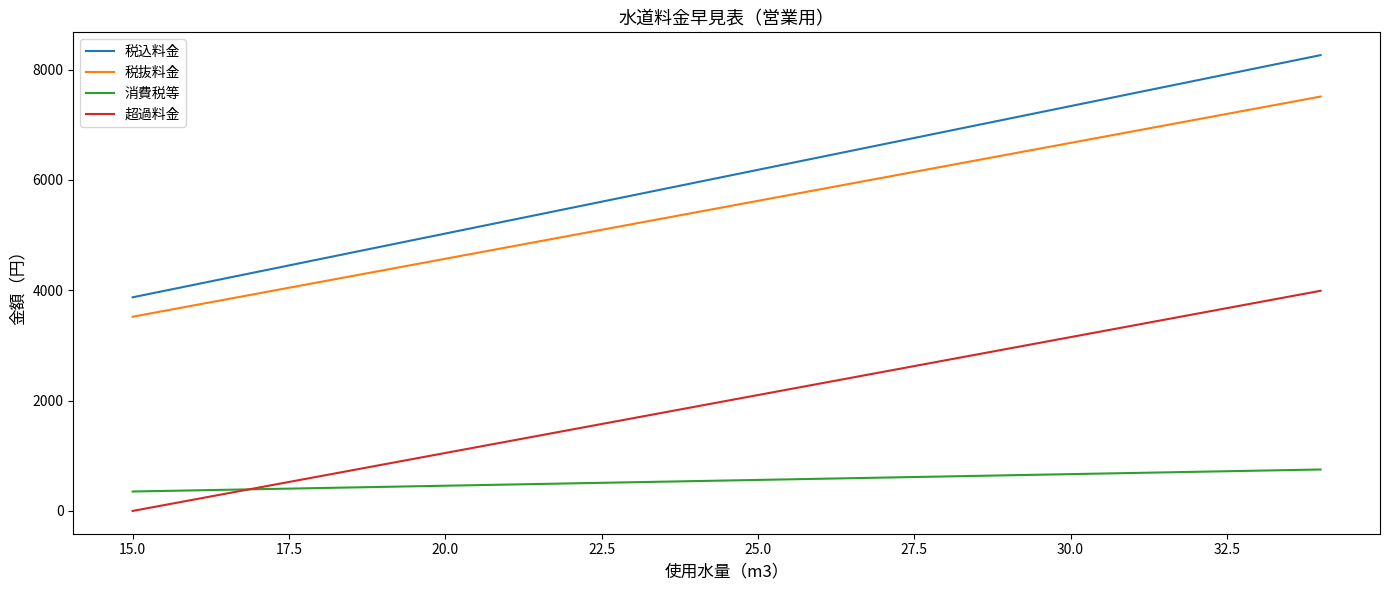

Which series has the widest spread of values?

税込料金